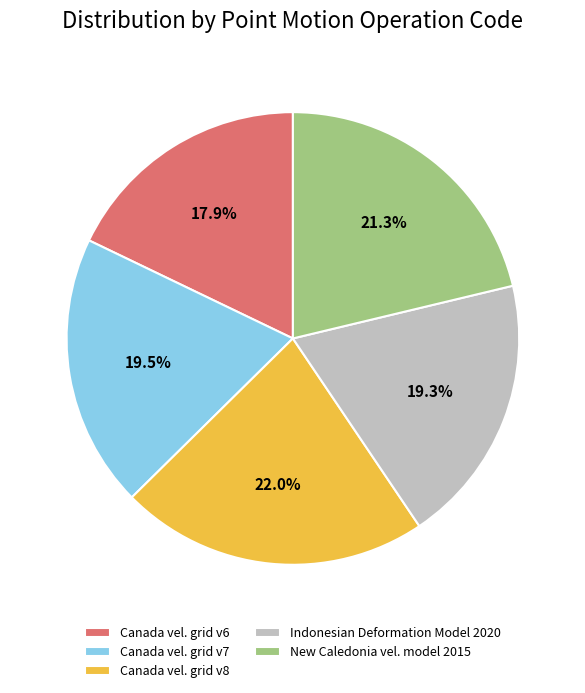

Which slice is the smallest?

Canada vel. grid v6